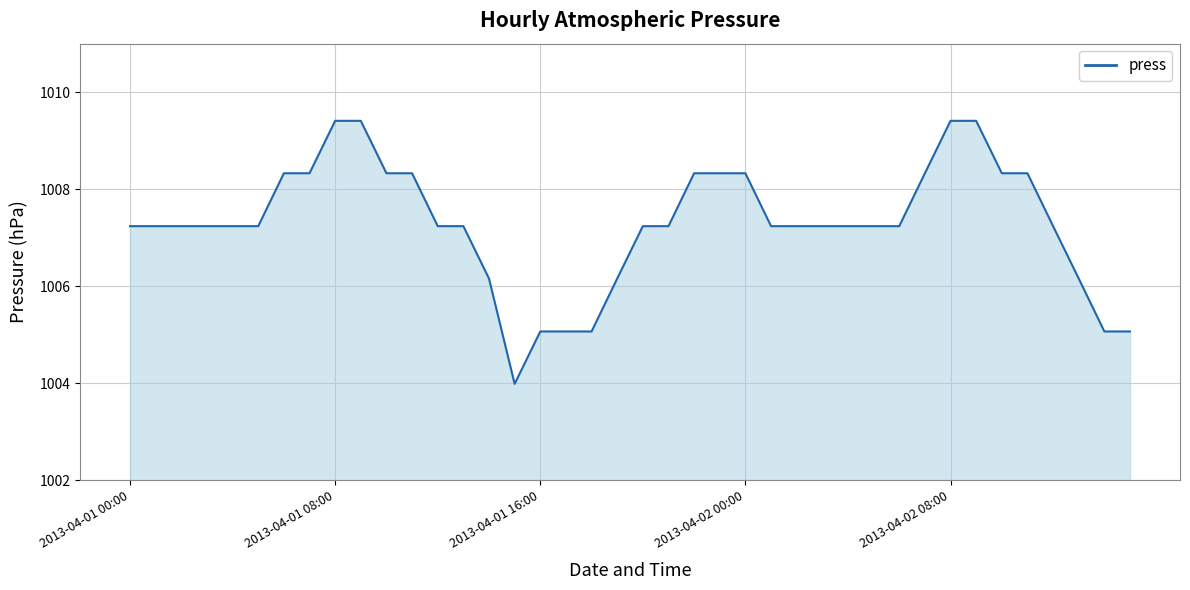

Reading right to left, list all the values displayed in this chart.

1005.1	1005.1	1006.2	1007.2	1008.3	1008.3	1009.4	1009.4	1008.3	1007.2	1007.2	1007.2	1007.2	1007.2	1007.2	1008.3	1008.3	1008.3	1007.2	1007.2	1006.2	1005.1	1005.1	1005.1	1004.0	1006.2	1007.2	1007.2	1008.3	1008.3	1009.4	1009.4	1008.3	1008.3	1007.2	1007.2	1007.2	1007.2	1007.2	1007.2